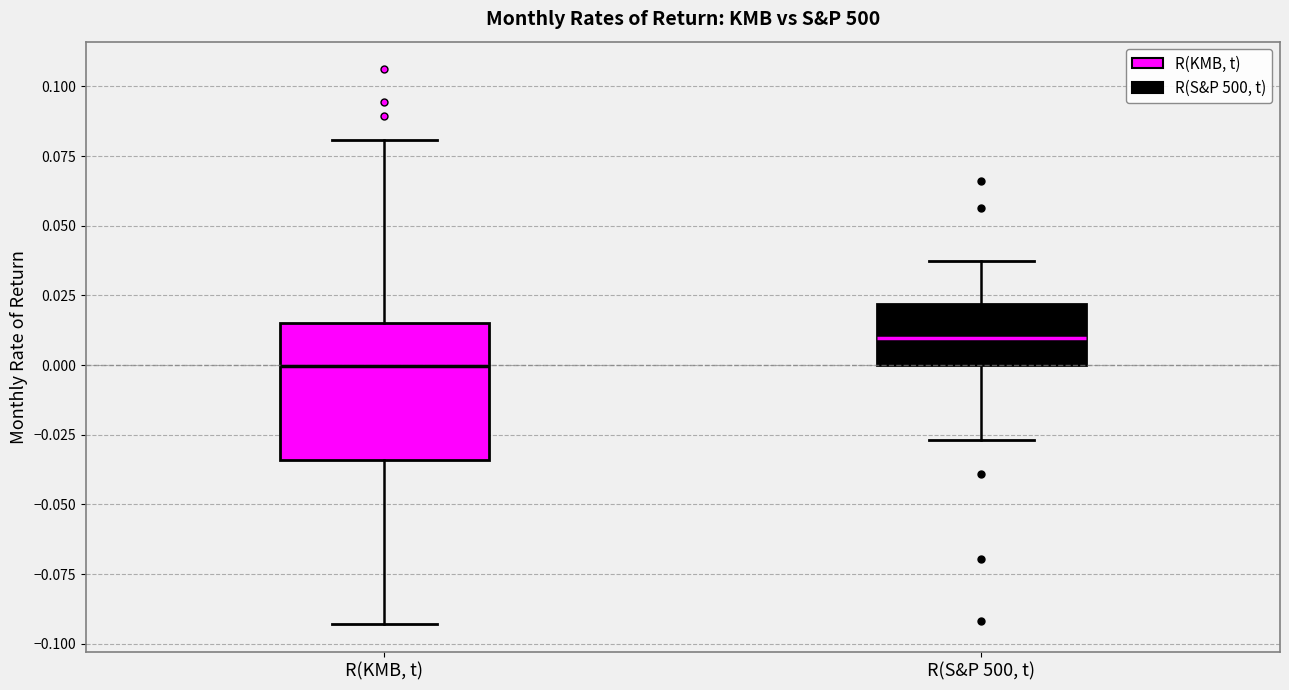

Which box has the highest median line?

R(S&P 500, t)